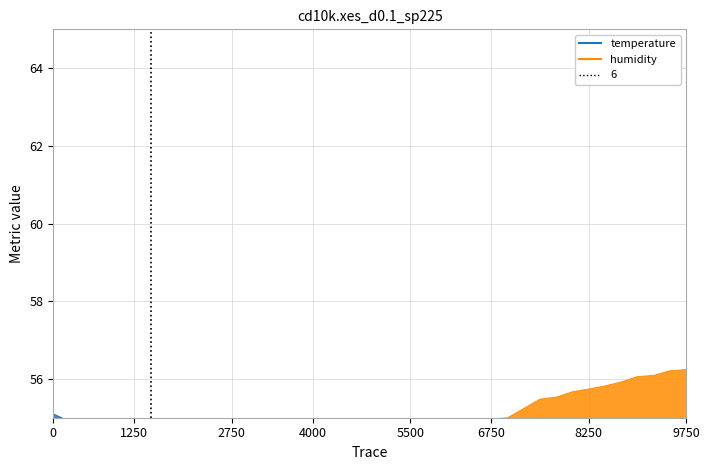

At how many categories does at least one series exceed 53?

40